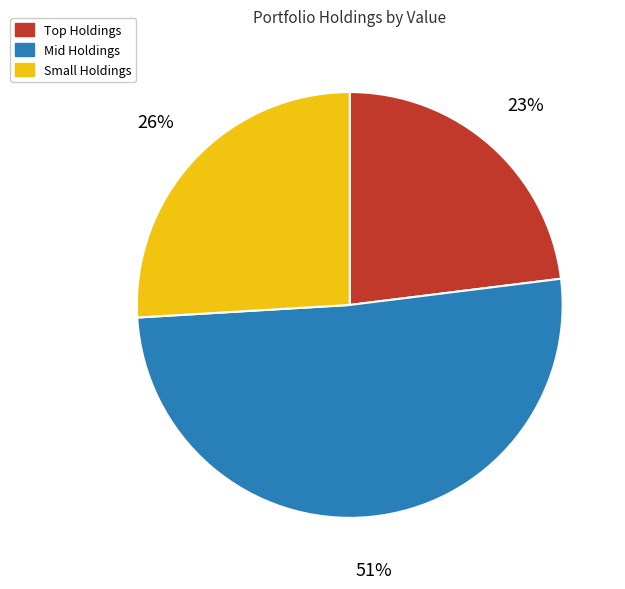

Which category has the smallest portion of the pie?

Top Holdings